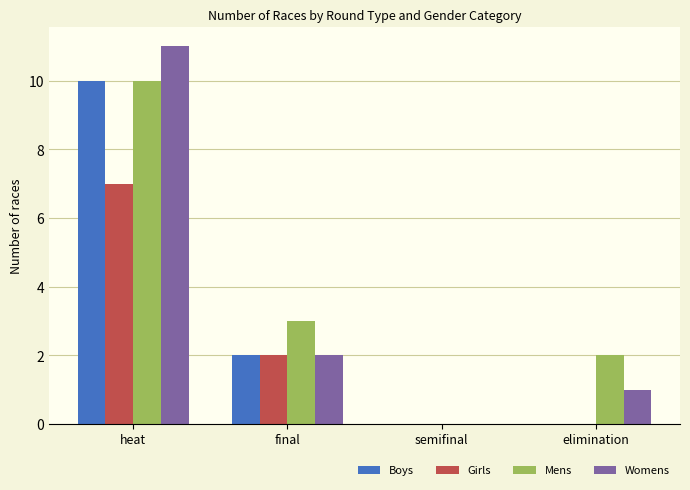

How many groups of bars are there?

4